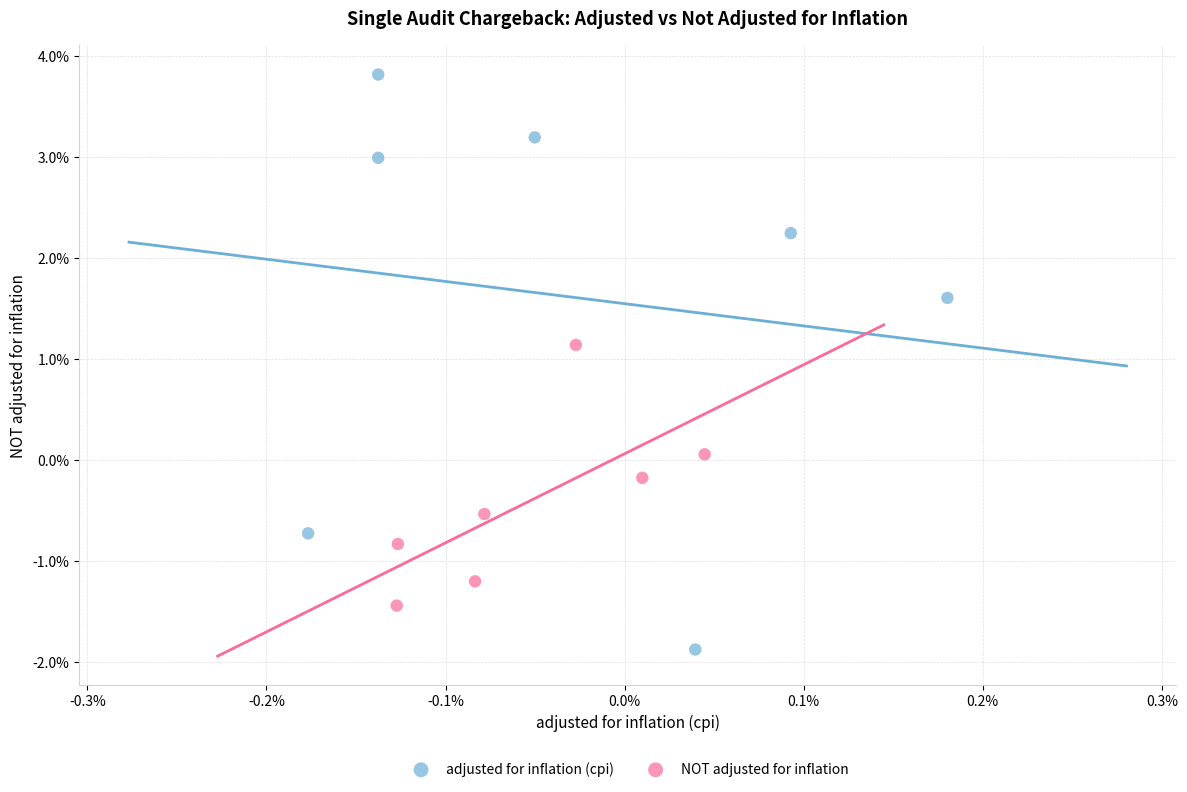

What are all the series names shown in the legend?

adjusted for inflation (cpi), NOT adjusted for inflation